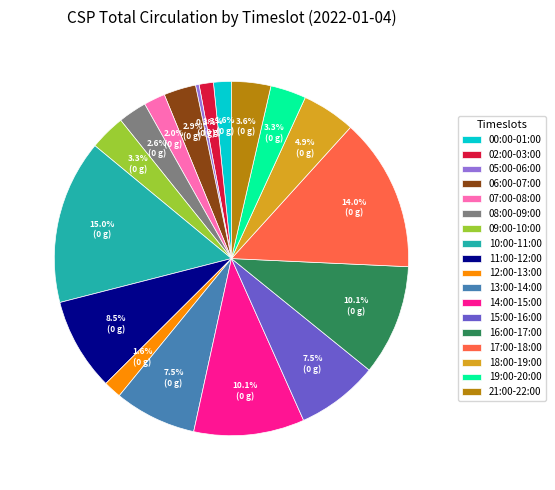

Approximately how many times larger is the value at 14:00-15:00 compared to 15:00-16:00?

1.3